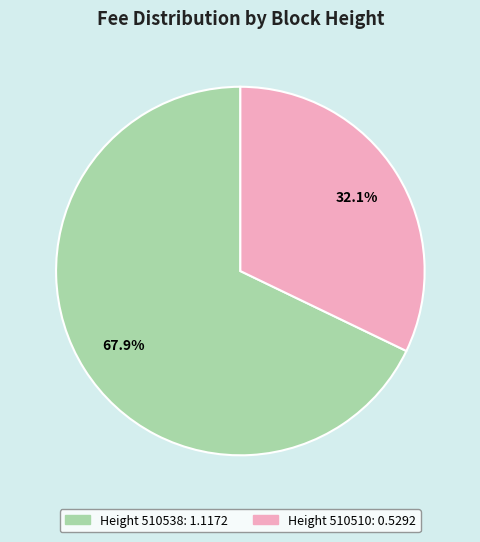

Does any single category account for the majority?

Yes